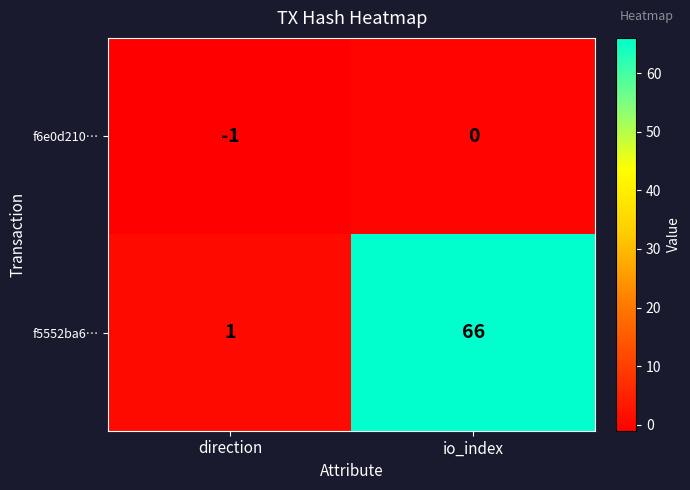

The value of f5552ba6… at io_index is 105. True or false?

False